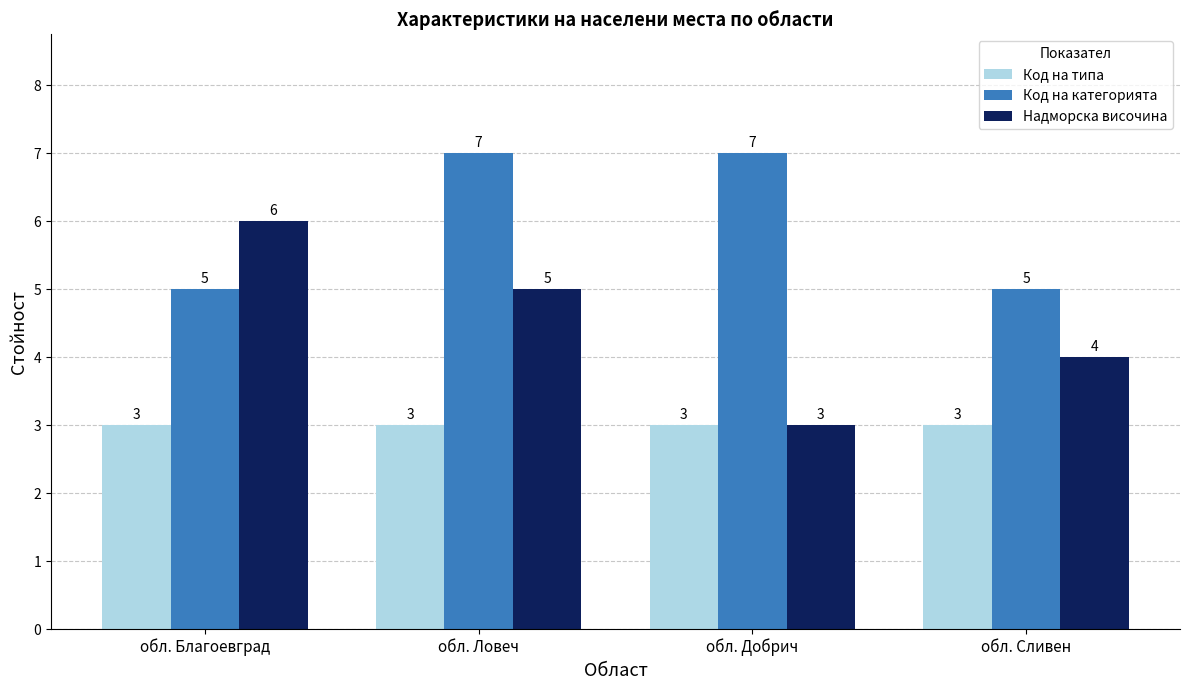

Reading left to right, list all the values displayed in this chart.

Код на типа: обл. Благоевград=3	обл. Ловеч=3	обл. Добрич=3	обл. Сливен=3
Код на категорията: обл. Благоевград=5	обл. Ловеч=7	обл. Добрич=7	обл. Сливен=5
Надморска височина: обл. Благоевград=6	обл. Ловеч=5	обл. Добрич=3	обл. Сливен=4